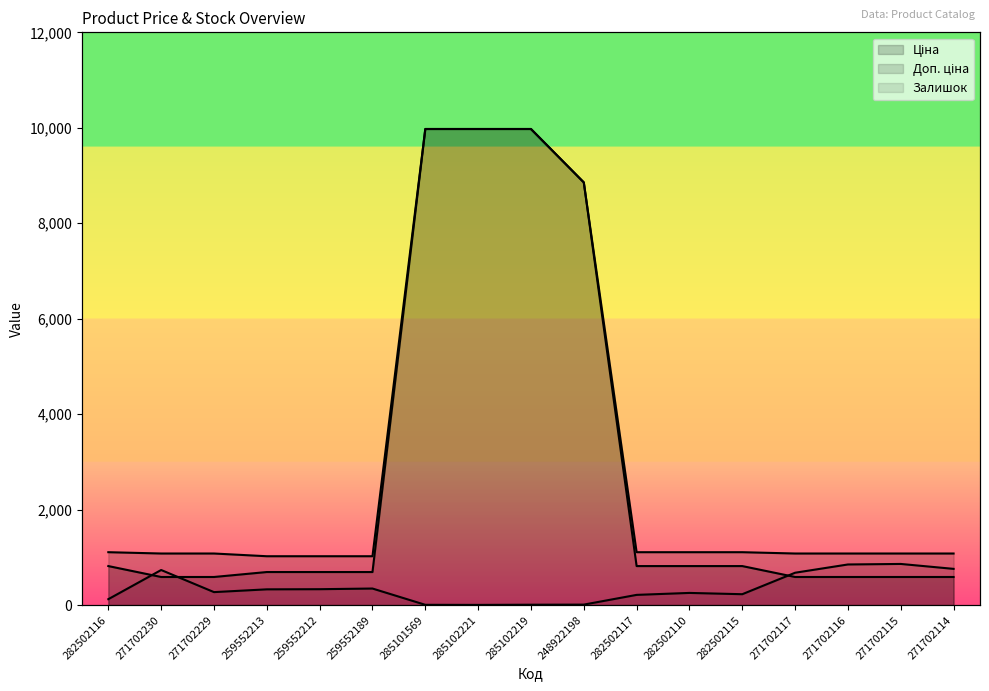

The Доп. ціна (line) series shows 9975.0 at 285102221. True or false?

True